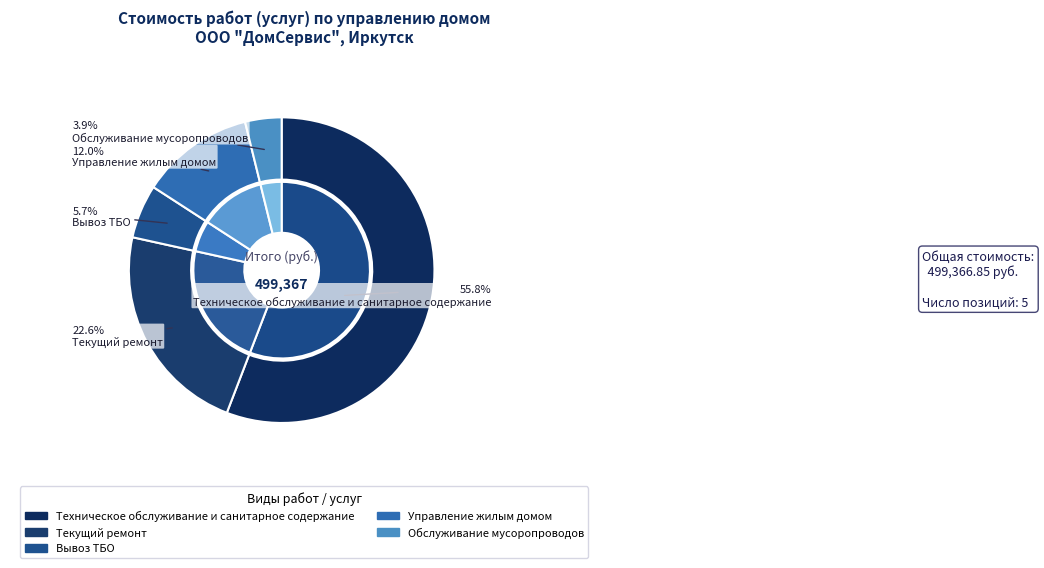

To the nearest percent, what is the combined percentage of Обслуживание мусоропроводов and Техническое обслуживание и санитарное содержание?

60%